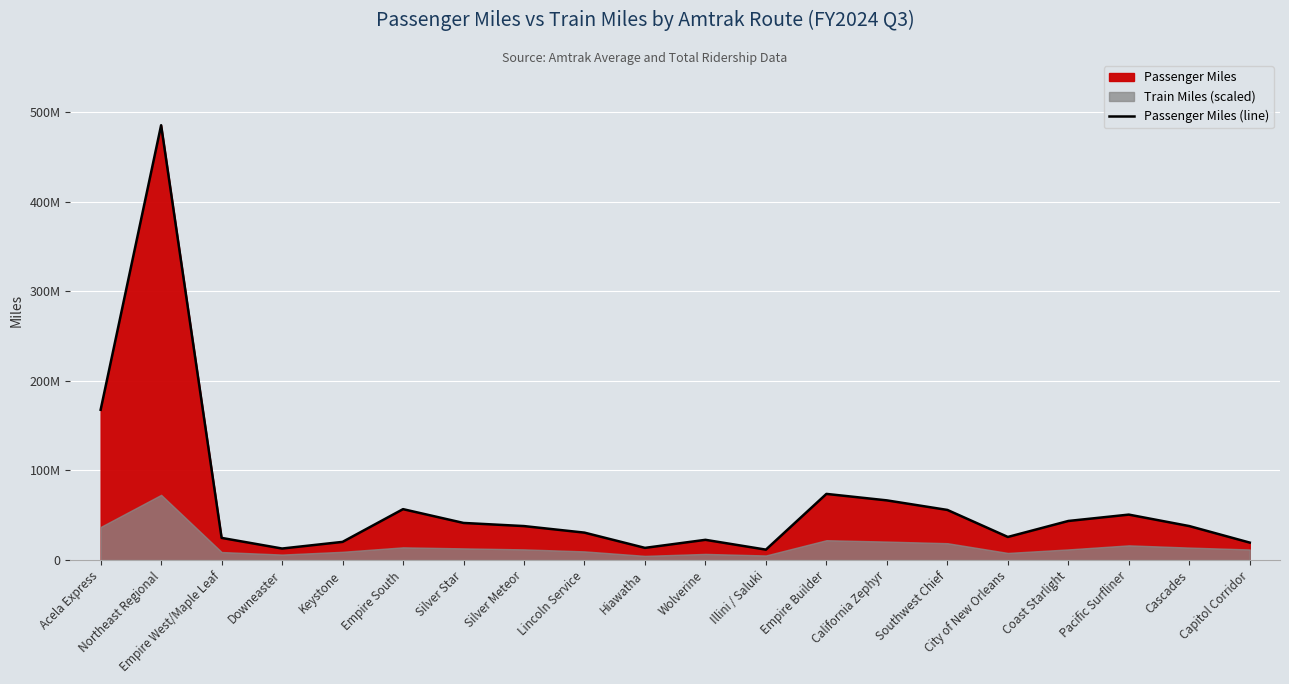

Reading right to left, what are all the values shown in this chart?

Capitol Corridor=19490214	Cascades=37930310	Pacific Surfliner=50726315	Coast Starlight=43624019	City of New Orleans=25783881	Southwest Chief=55941542	California Zephyr=66600683	Empire Builder=73828579	Illini / Saluki=11640510	Wolverine=22589528	Hiawatha=13604876	Lincoln Service=30615983	Silver Meteor=37924291	Silver Star=41426348	Empire South=56810442	Keystone=20289201	Downeaster=12874963	Empire West/Maple Leaf=24736829	Northeast Regional=485207969	Acela Express=167702600